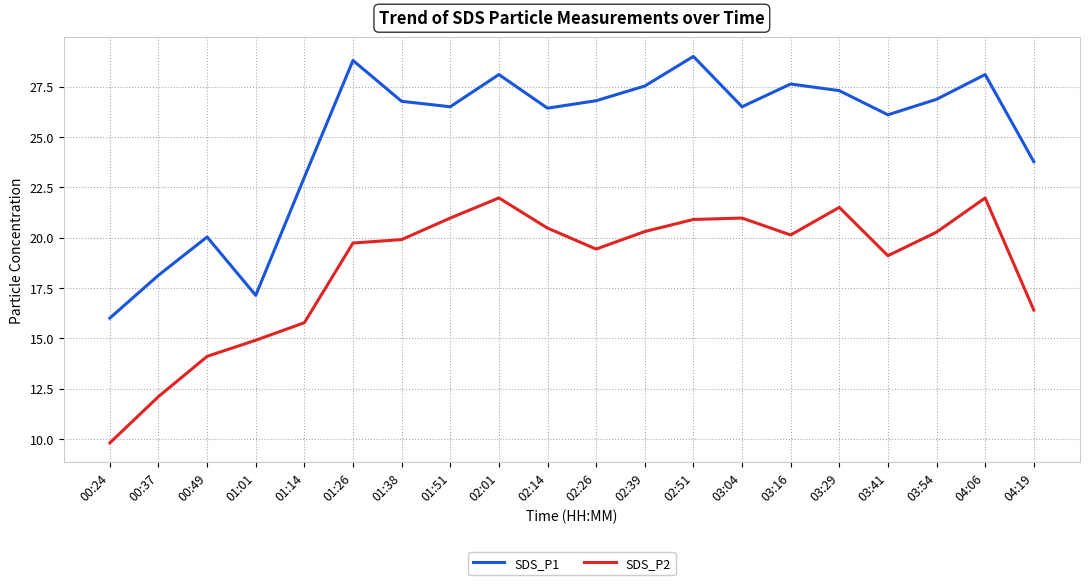

Count the number of data series in this chart.

2